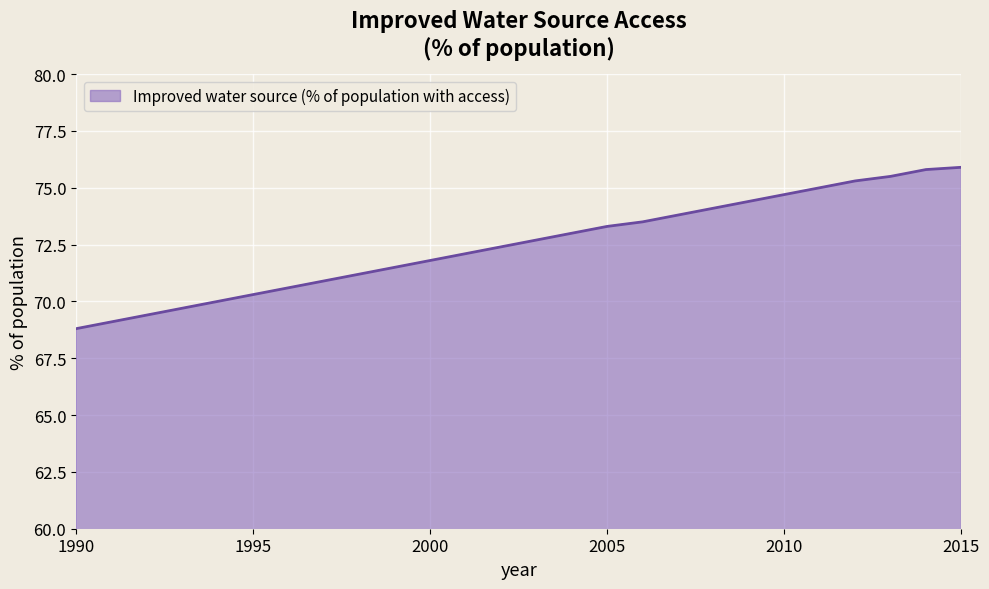

What is the difference between the maximum and minimum values?

7.1